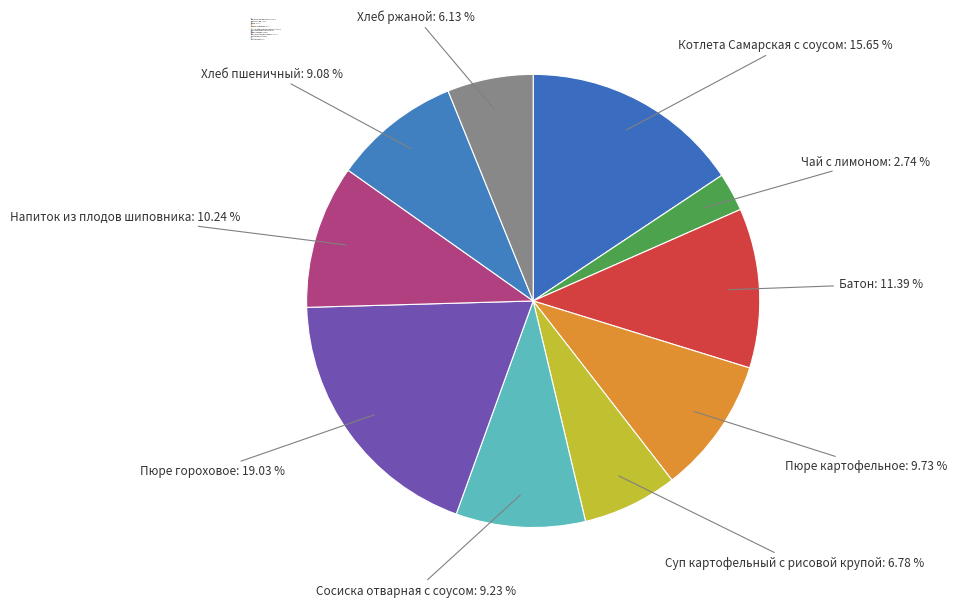

Between Чай с лимоном: 2.74 % and Напиток из плодов шиповника: 10.24 %, which is larger?

Напиток из плодов шиповника: 10.24 %